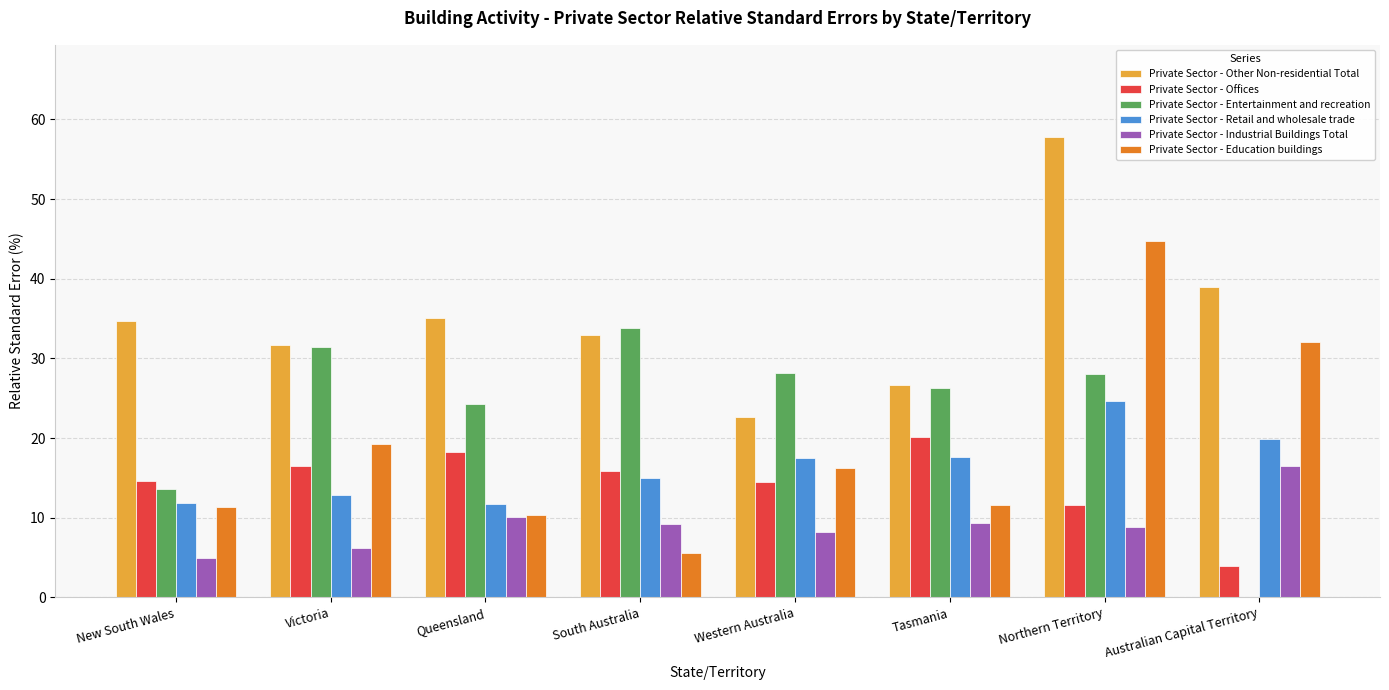

Which series has the largest total across all categories?

Private Sector - Other Non-residential Total